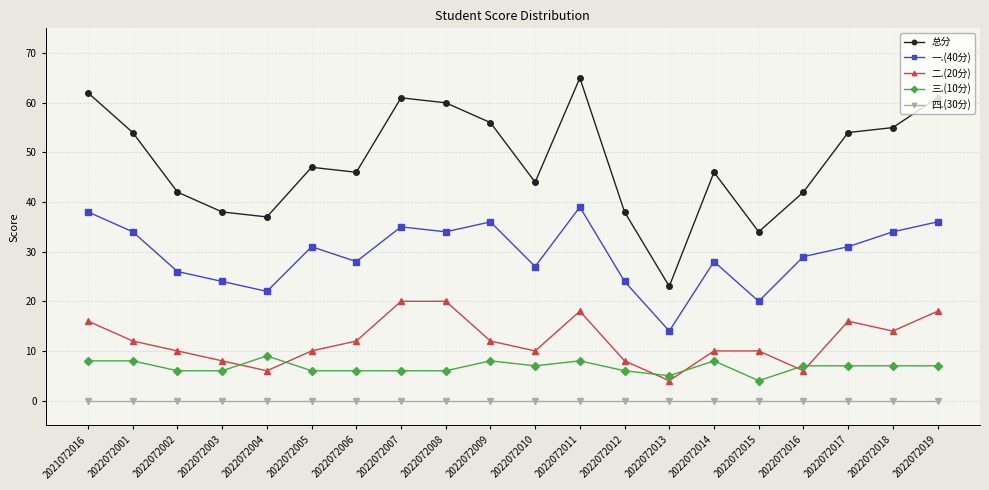

Which series changed the most between 2022072011 and 2022072016?

总分